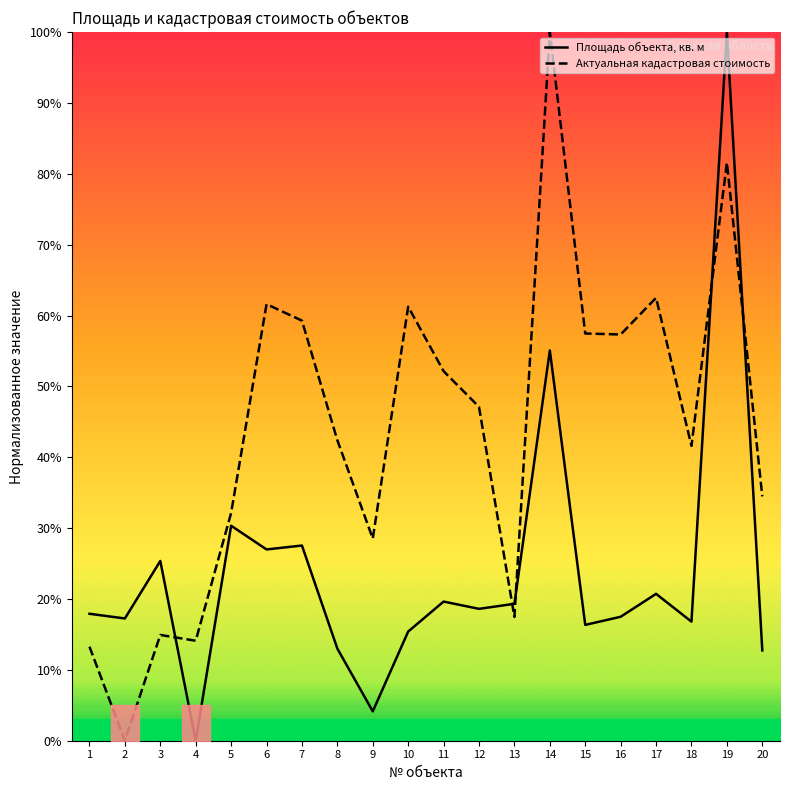

Reading right to left, what are all the values shown in this chart?

Площадь объекта, кв. м: 12.7	100.0	16.8	20.7	17.5	16.3	55.1	19.3	18.6	19.6	15.4	4.1	13.0	27.5	27.0	30.3	0.0	25.4	17.2	17.9
Актуальная кадастровая стоимость: 34.5	81.6	41.6	62.5	57.3	57.5	100.0	17.5	47.1	52.1	61.2	28.5	42.4	59.3	61.6	32.1	14.1	14.9	0.0	13.3